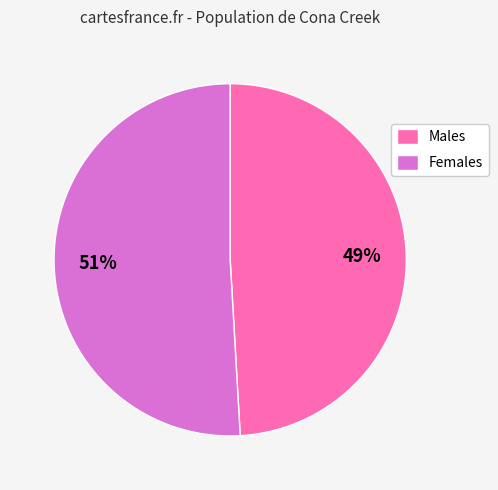

How many slices are in this pie chart?

2